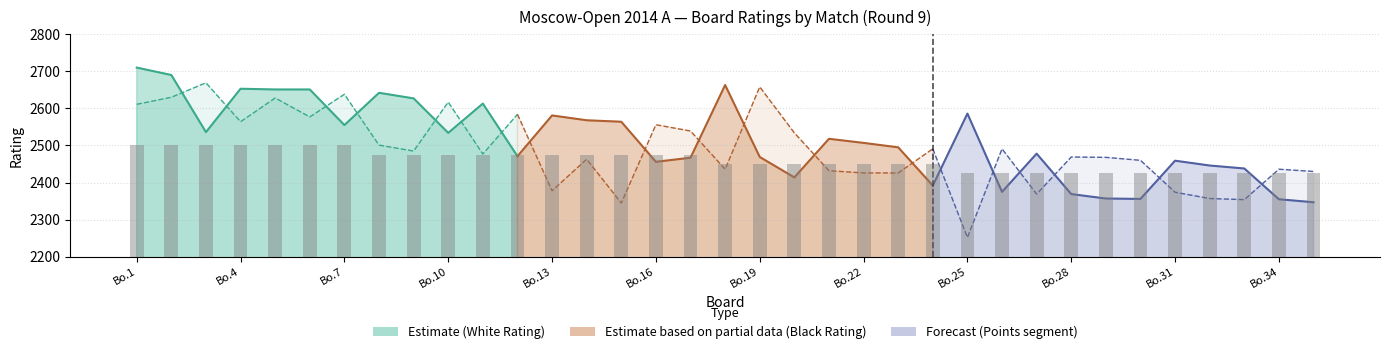

How many series are shown in this chart?

3